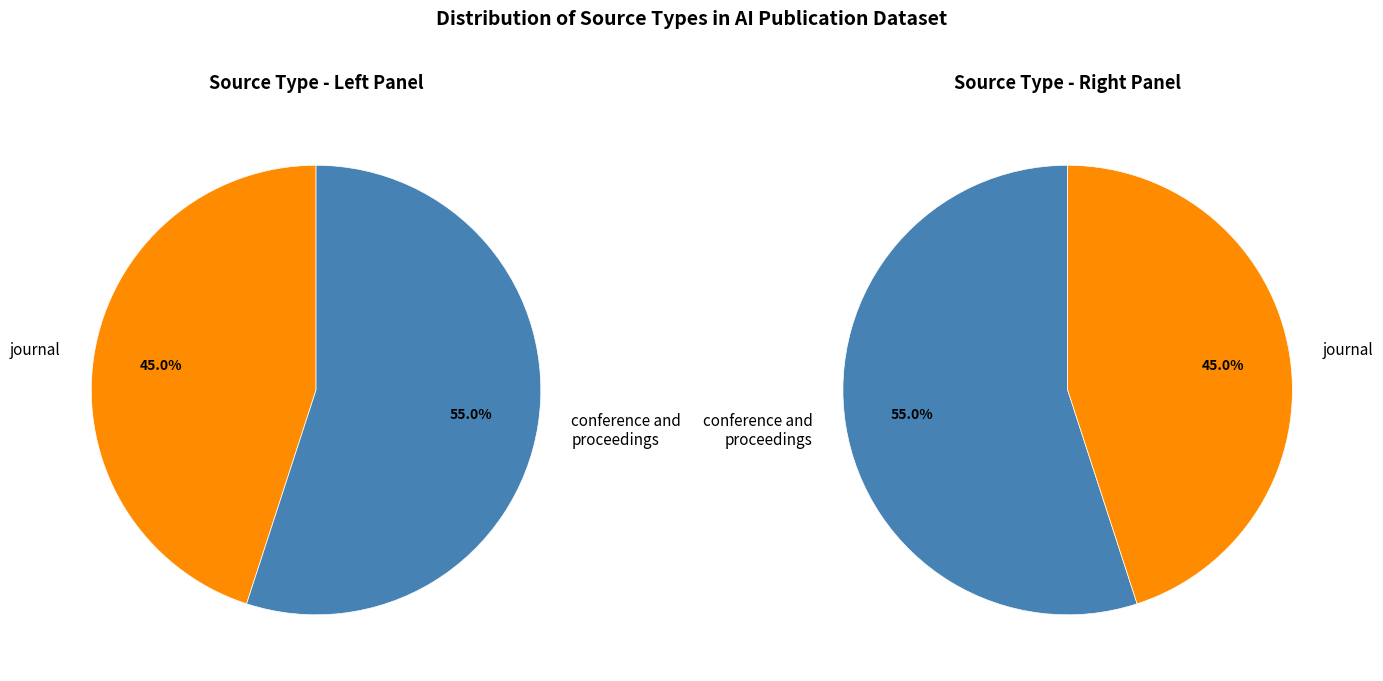

Is the sum of journal and conference and proceedings greater than half?

Yes